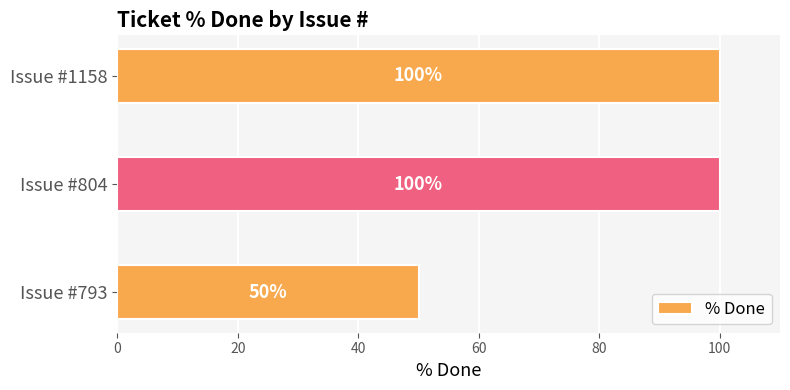

Is it true that the value at Issue #793 is 24?

False